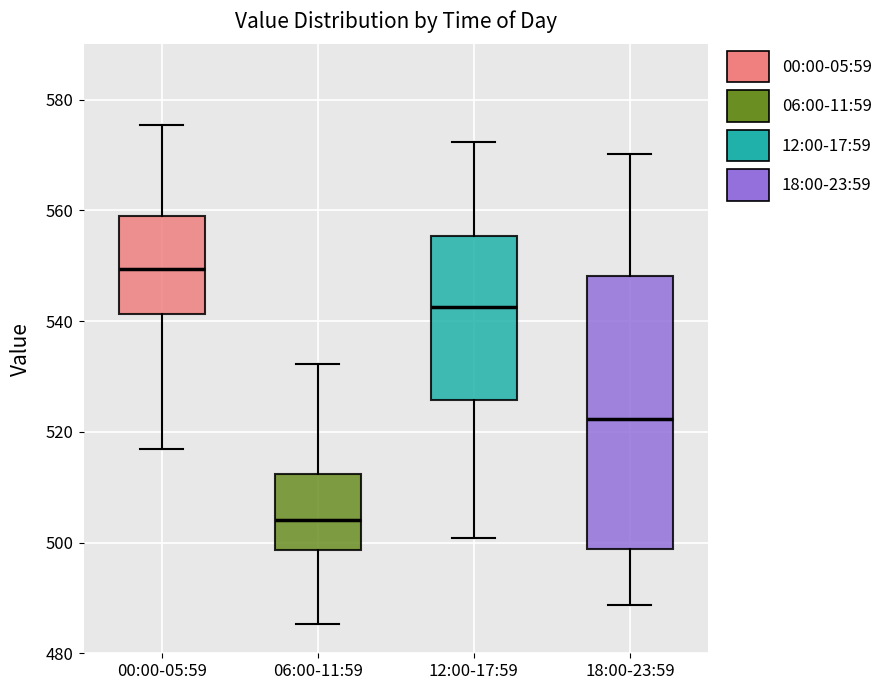

Where does the median line of the box for 18:00-23:59 sit on the y-axis? The values are not printed on the chart, so give them approximately, as read against the axis.

522